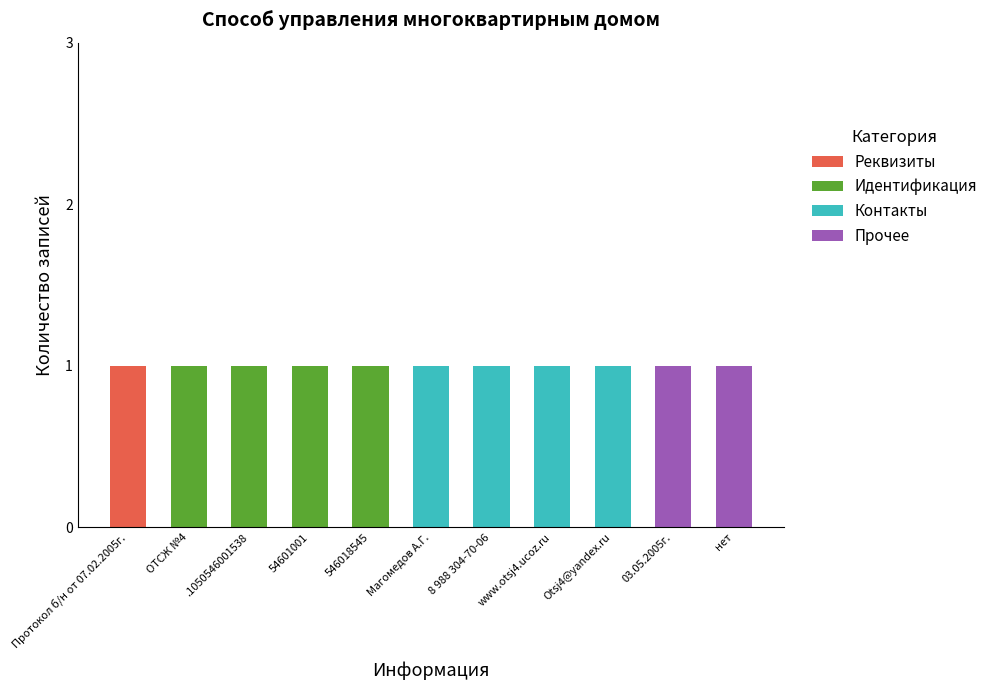

The Реквизиты series shows 0 at 03.05.2005г.. True or false?

True